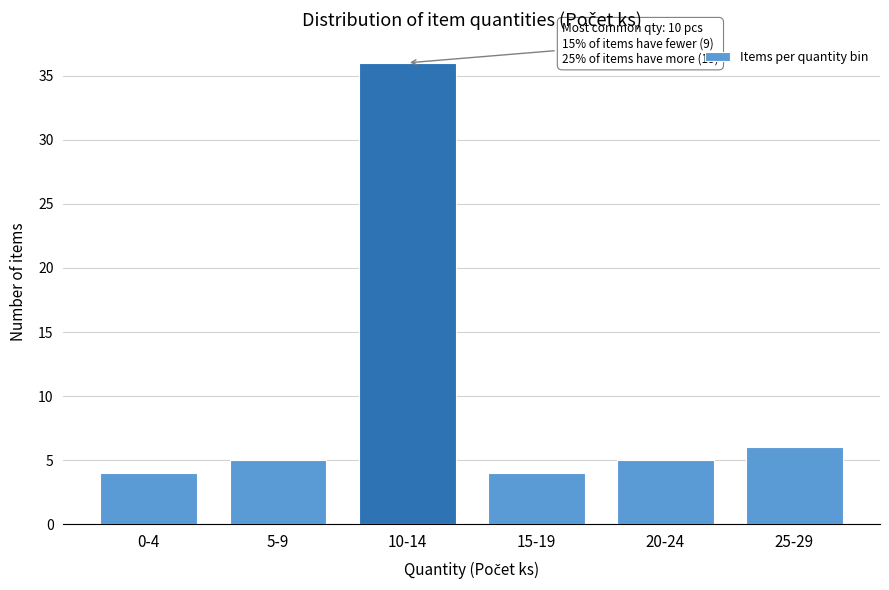

Reading right to left, list all the values displayed in this chart.

6	5	4	36	5	4